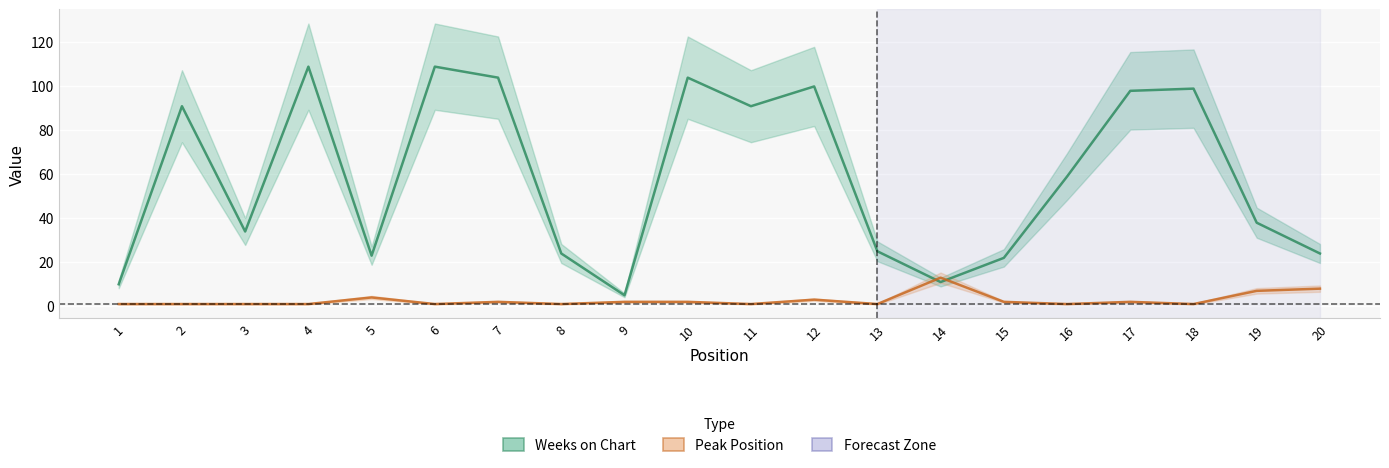

Which series has the largest total across all categories?

Weeks on Chart